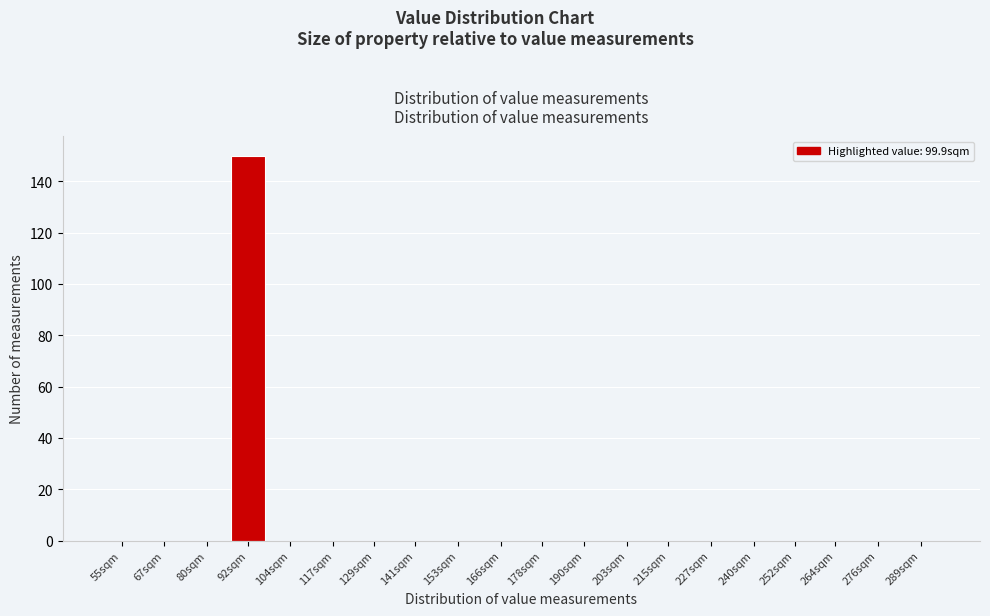

Reading left to right, list all the values displayed in this chart.

55sqm=0	67sqm=0	80sqm=0	92sqm=150	104sqm=0	117sqm=0	129sqm=0	141sqm=0	153sqm=0	166sqm=0	178sqm=0	190sqm=0	203sqm=0	215sqm=0	227sqm=0	240sqm=0	252sqm=0	264sqm=0	276sqm=0	289sqm=0